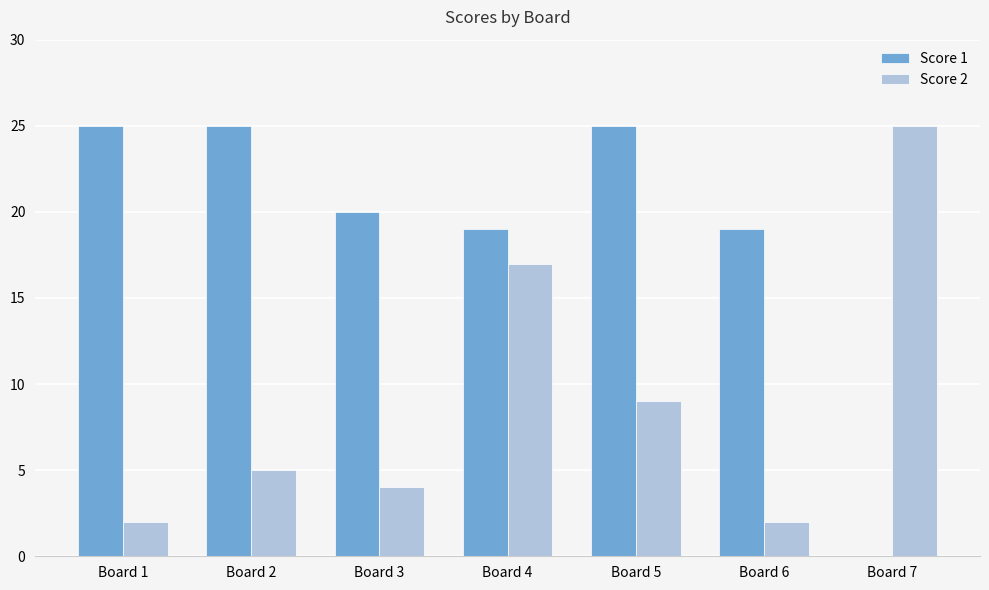

Are the bars horizontal?

No